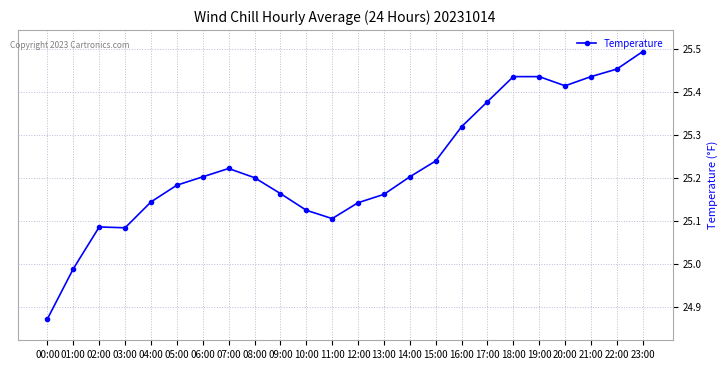

What is the sum of the values at 00:00 and 14:00?

50.1